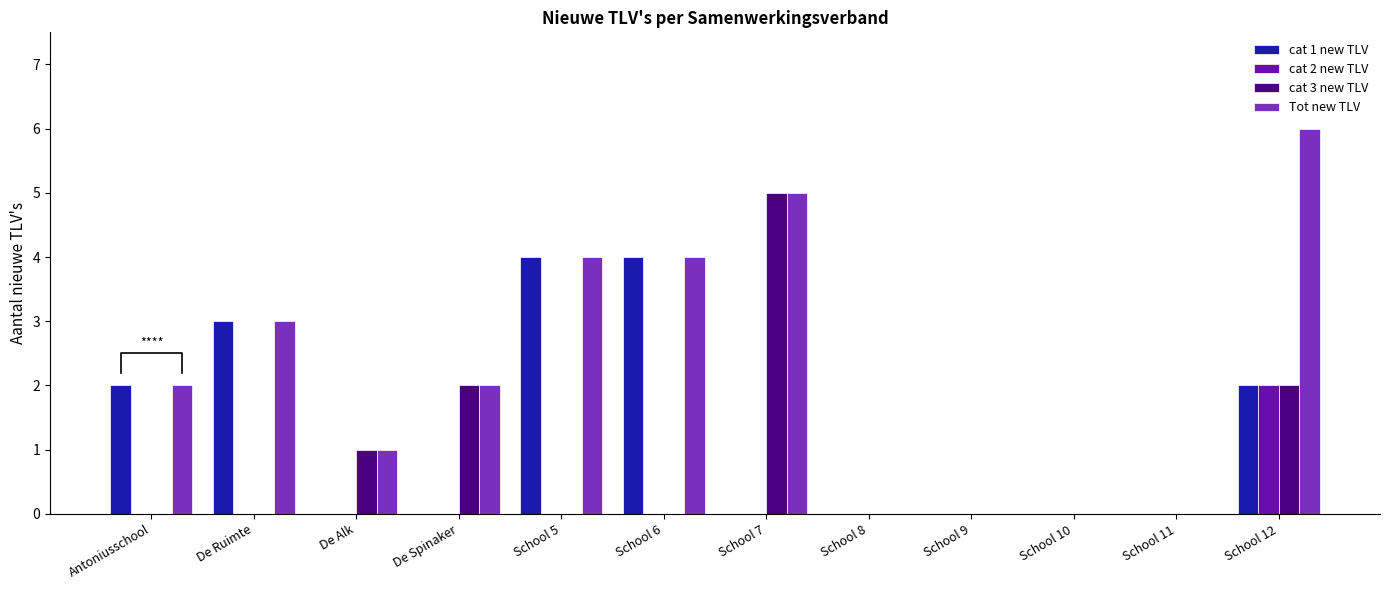

What is the sum of all Tot new TLV values?

27